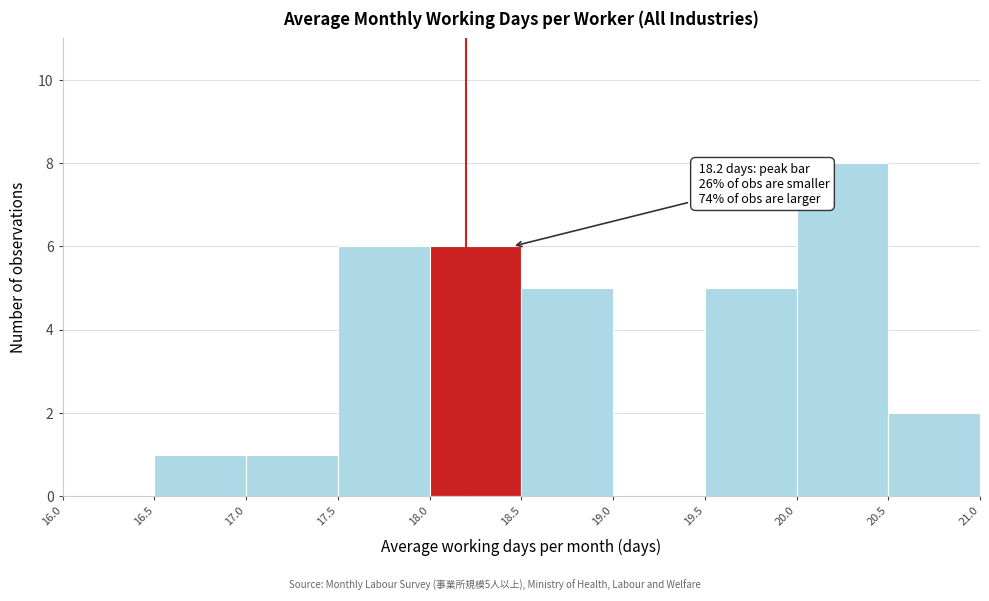

Which range on the x-axis has the tallest bar?

20.0 to 20.5